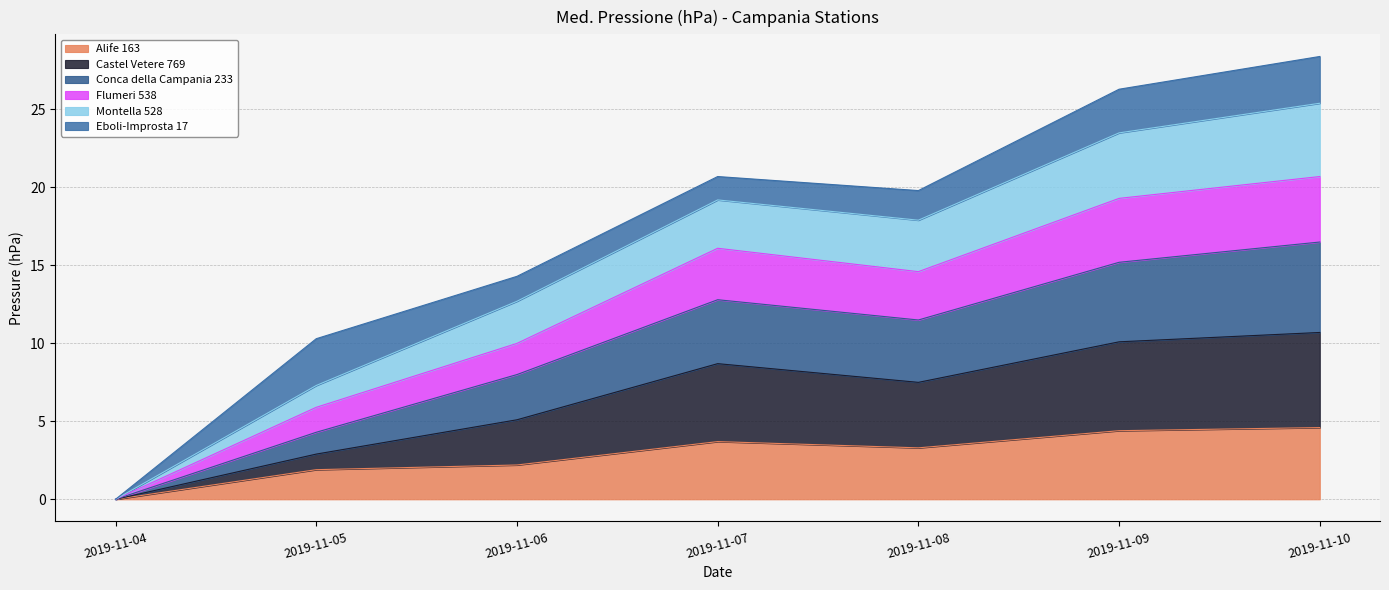

What is the difference between the Alife 163 values at 2019-11-05 and 2019-11-06?

0.3